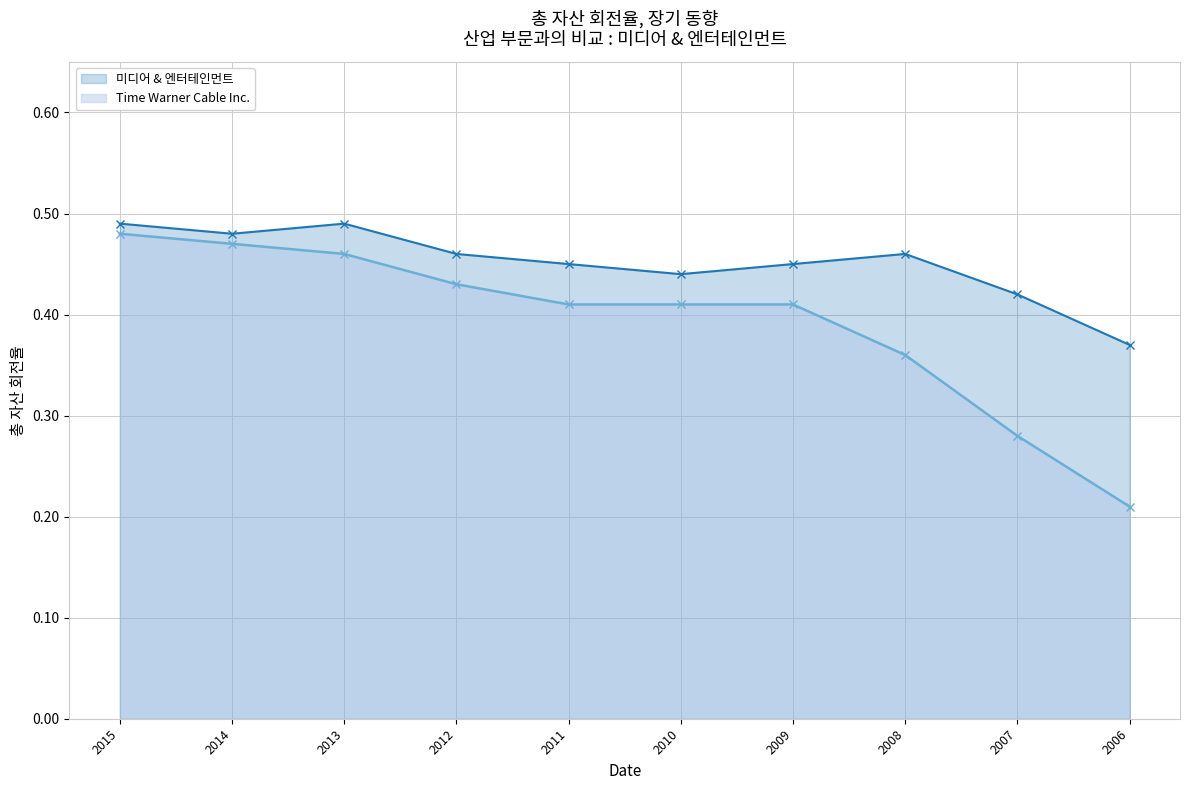

What is the sum of the Time Warner Cable Inc. values at 2014 and 2007?

0.8